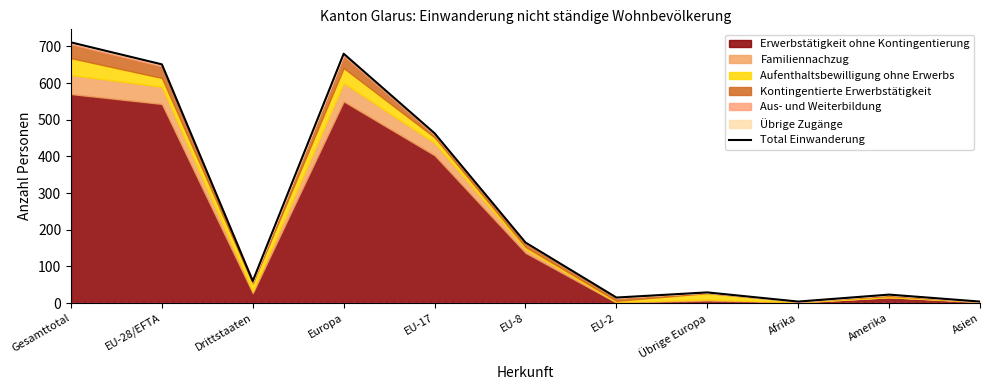

The value at Drittstaaten is 88. True or false?

False